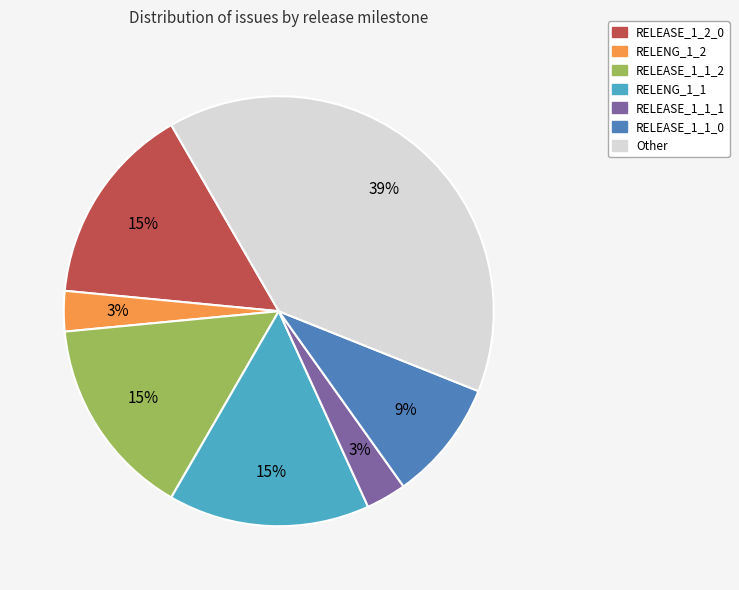

Count the number of slices in the pie.

7